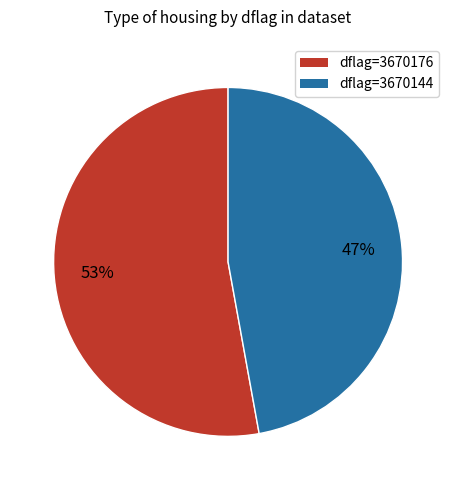

Is there any slice that represents more than half of the pie?

Yes